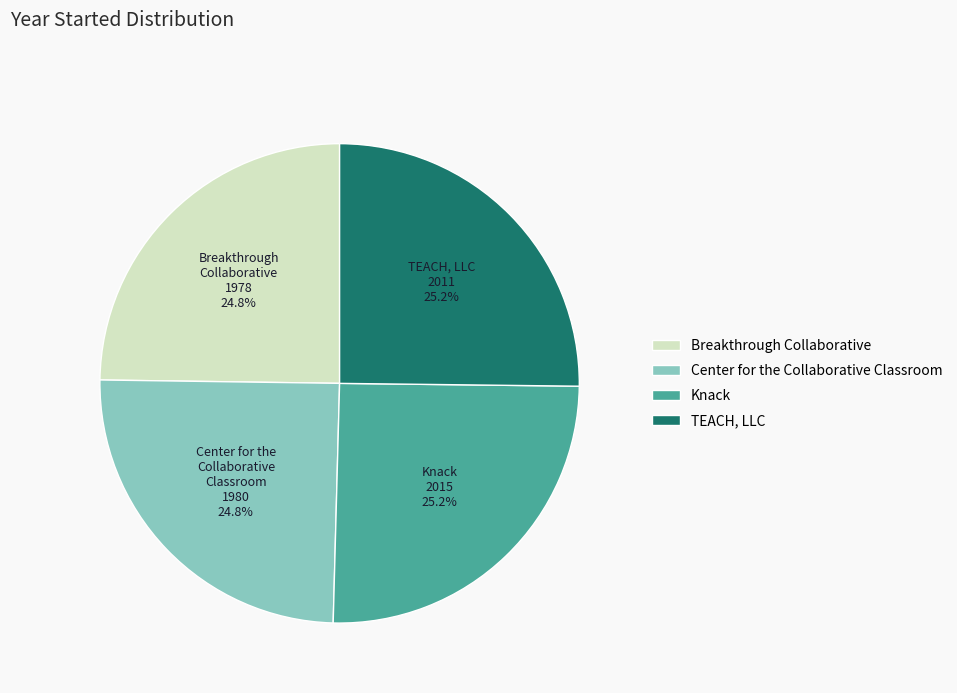

What portion of the pie excludes Knack?

74.8%